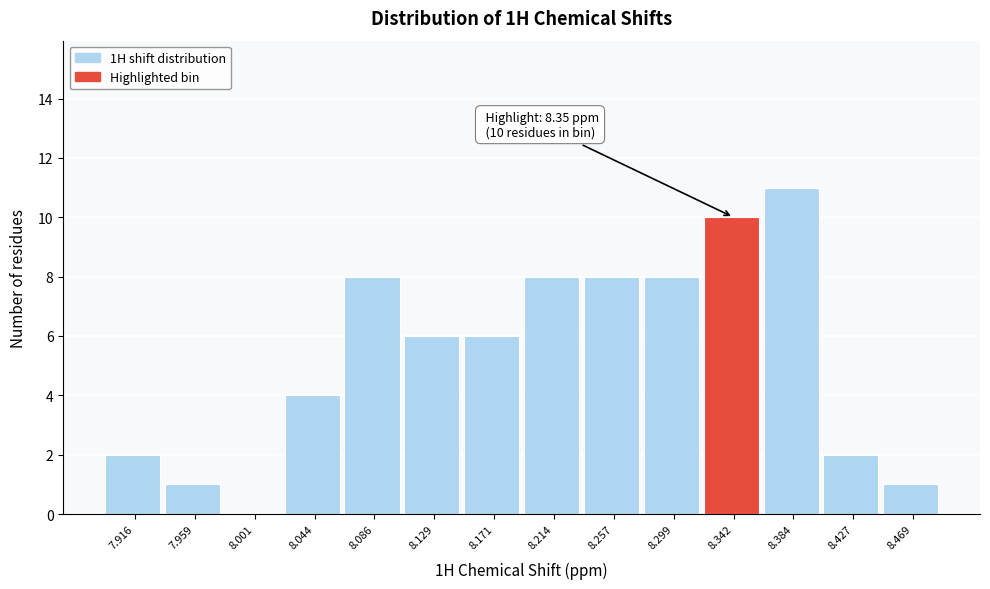

Reading left to right, extract all data points from this chart.

7.916=2	7.959=1	8.001=0	8.044=4	8.086=8	8.129=6	8.171=6	8.214=8	8.257=8	8.299=8	8.342=10	8.384=11	8.427=2	8.469=1